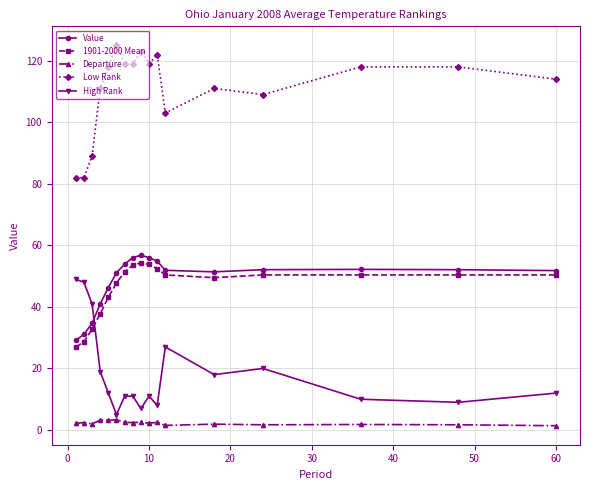

What is the lowest value of the Low Rank series?

82.0